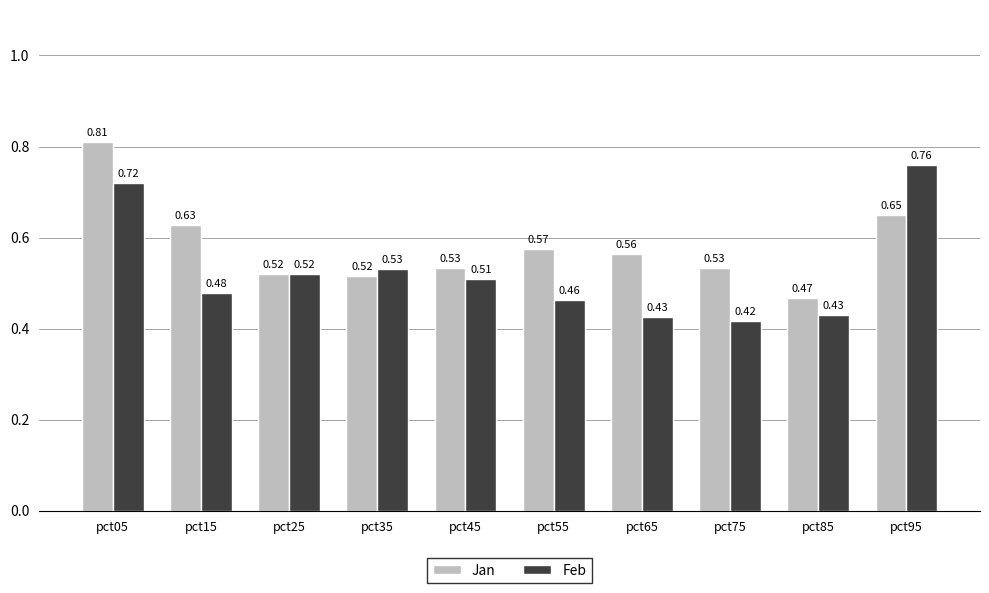

What are all the series names shown in the legend?

Jan, Feb